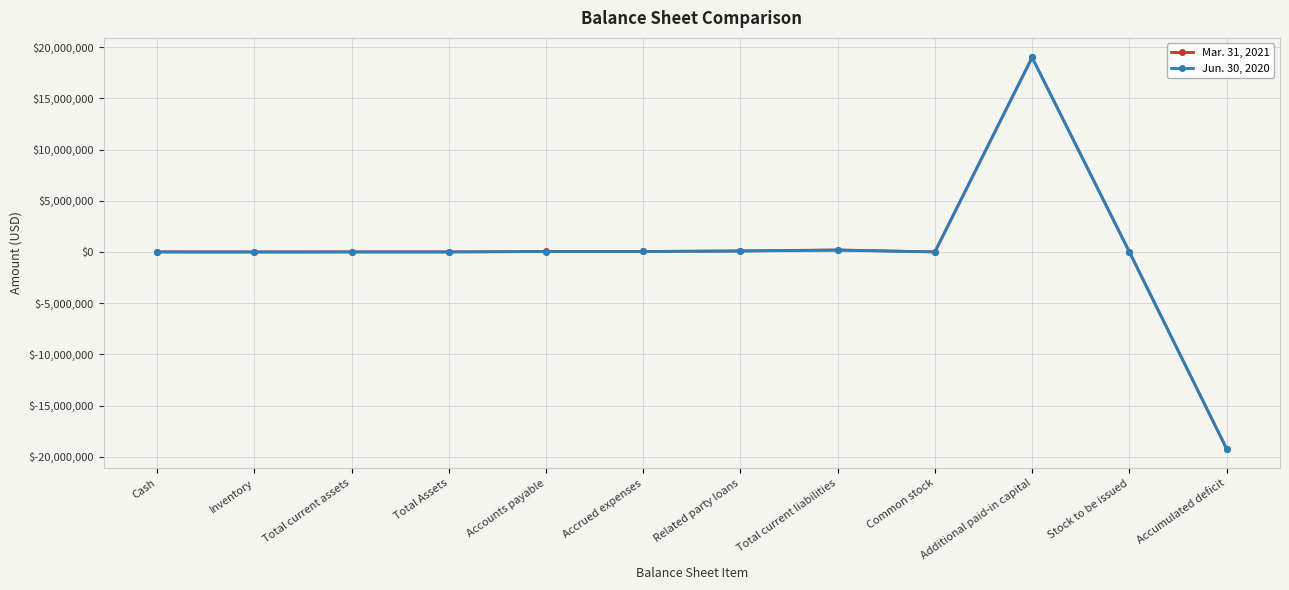

Is the value of Mar. 31, 2021 at Total current liabilities greater than the value of Jun. 30, 2020 at Accumulated deficit?

Yes